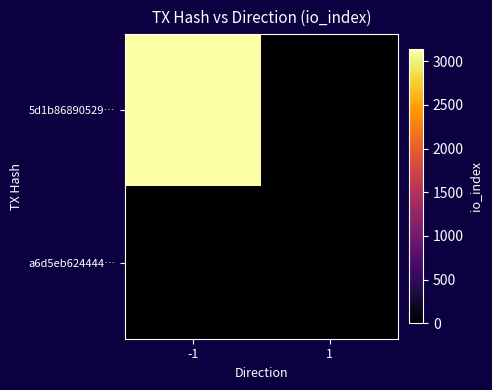

At which category is the sum across all series the highest?

-1